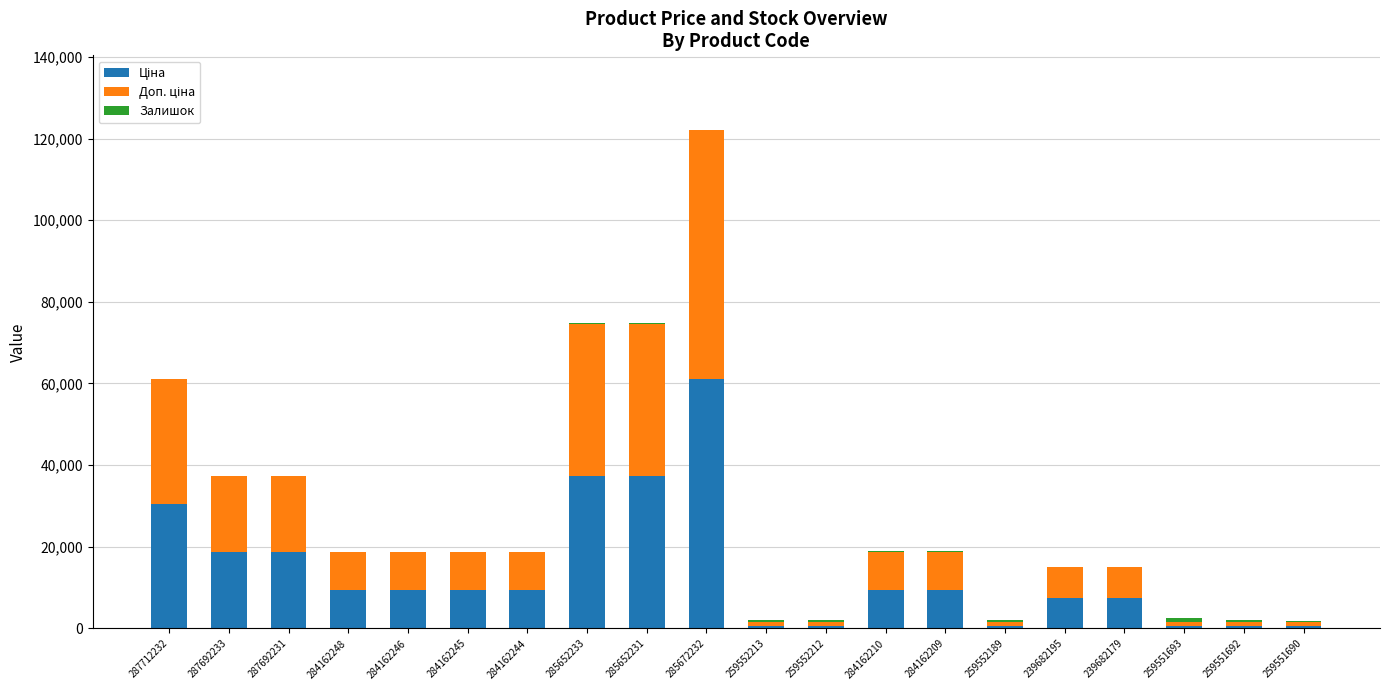

At which category is the sum across all series the highest?

285672232